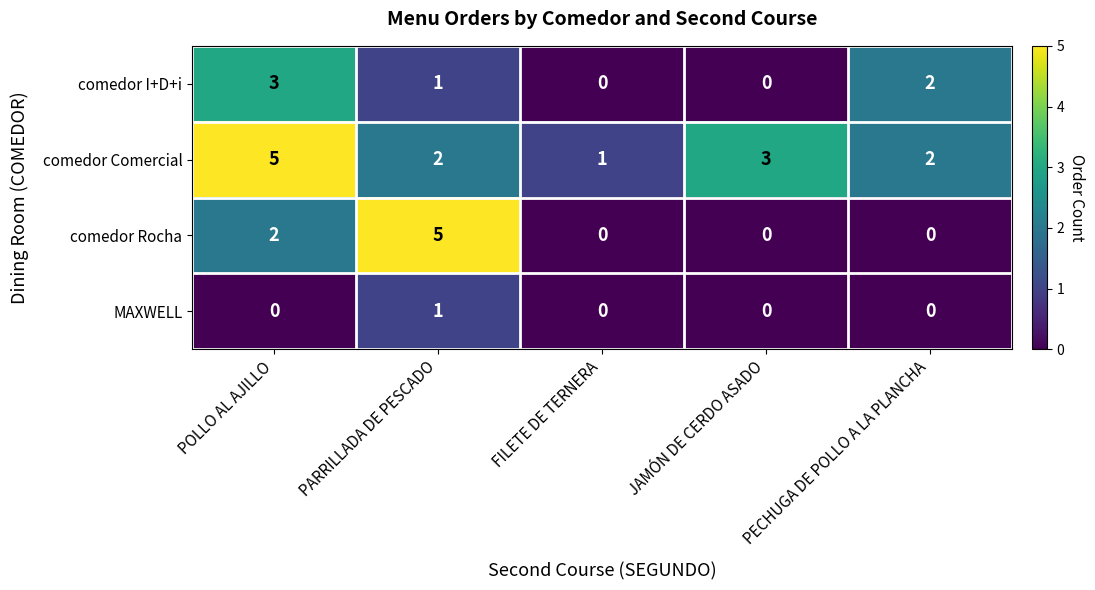

Count the number of categories in the chart.

5